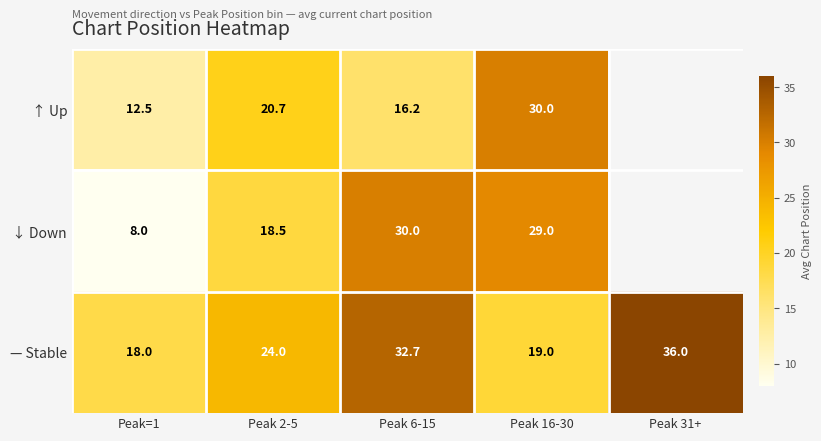

What is the difference between the maximum and minimum values in the — Stable series?

18.0